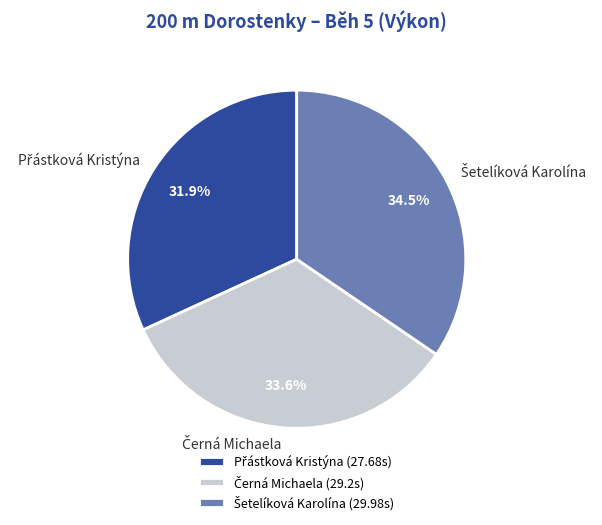

Is there a majority slice in this chart?

No